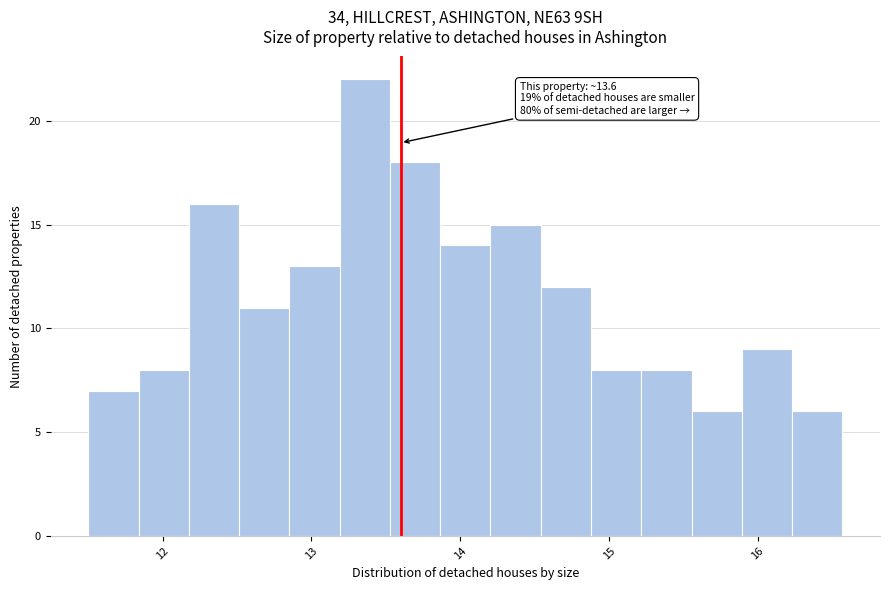

Read against the x-axis, roughly where is the centre of the tallest bar?

13.4